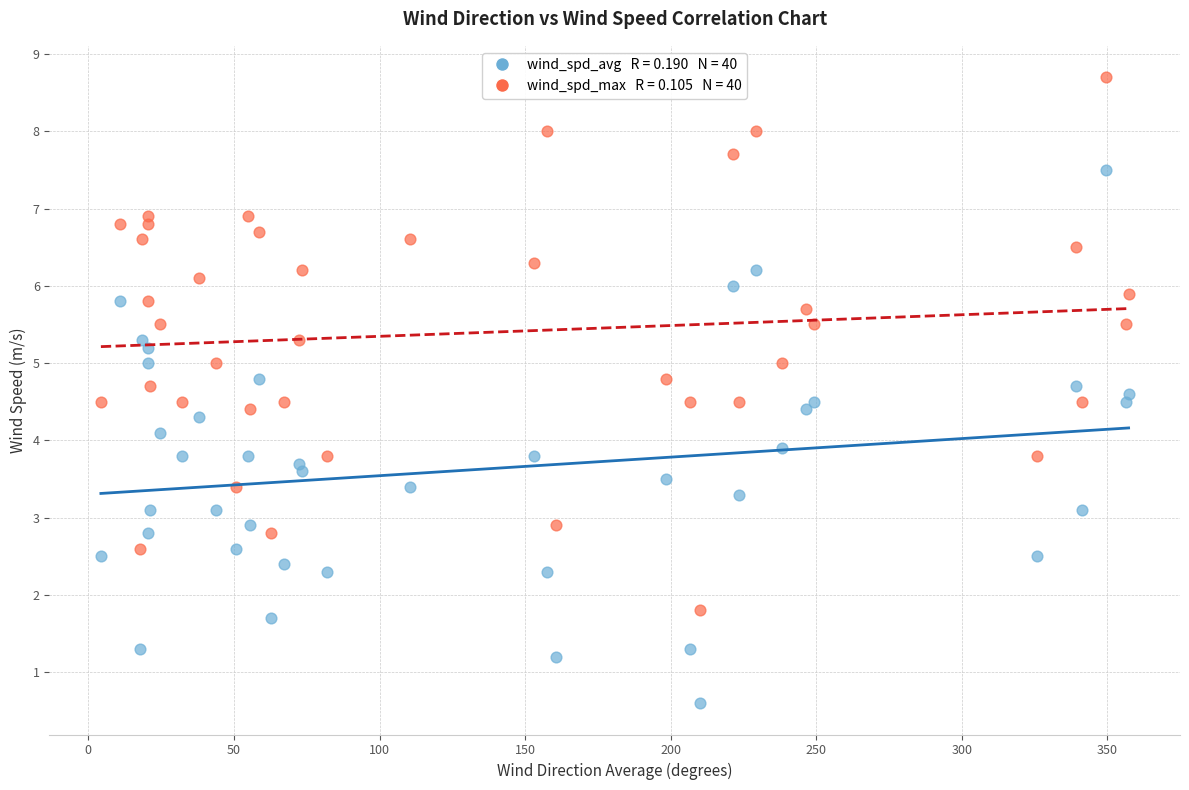

Across all data points, what is the range of X values (max minus min)?

353.0